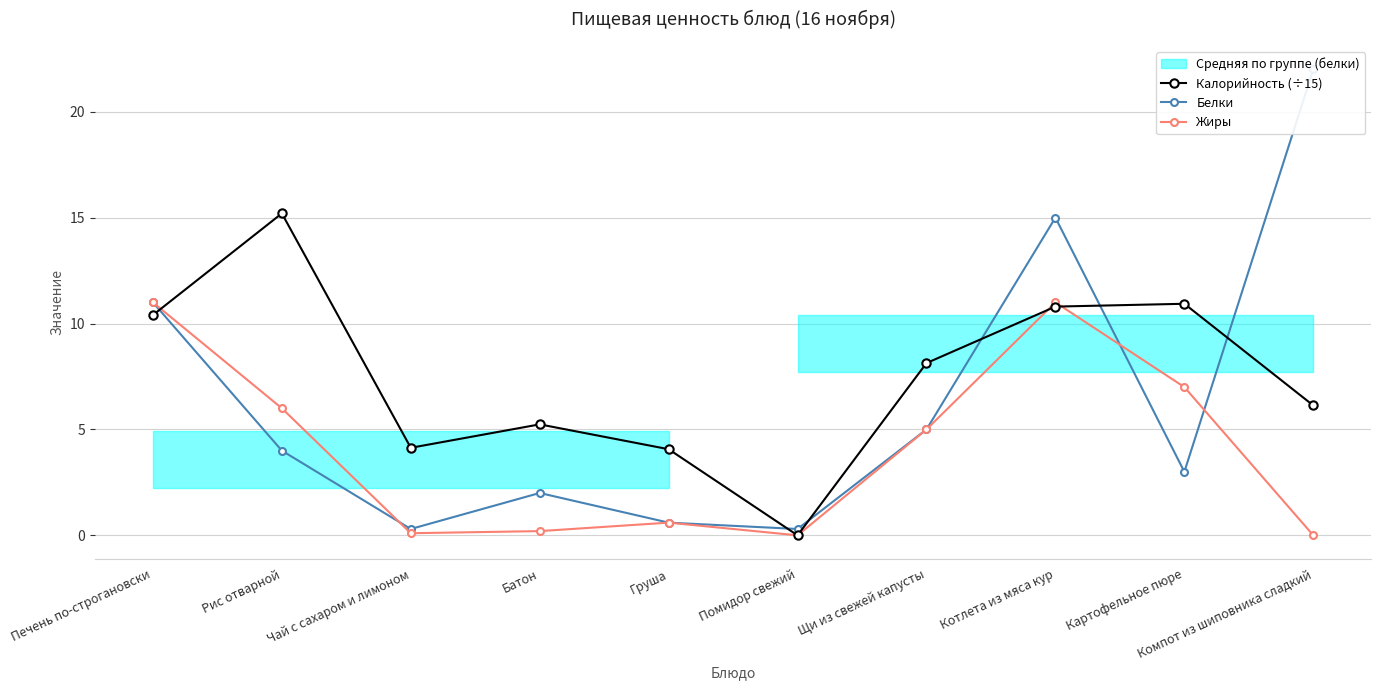

What is the maximum value shown in the chart?

22.0